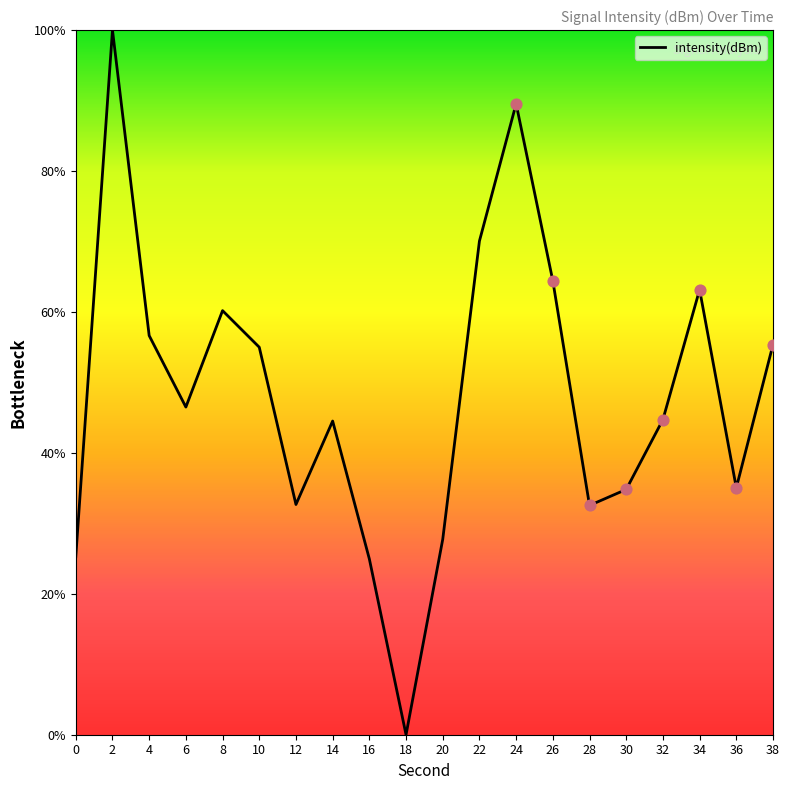

What is the change in value from 20 to 36?

+7.3